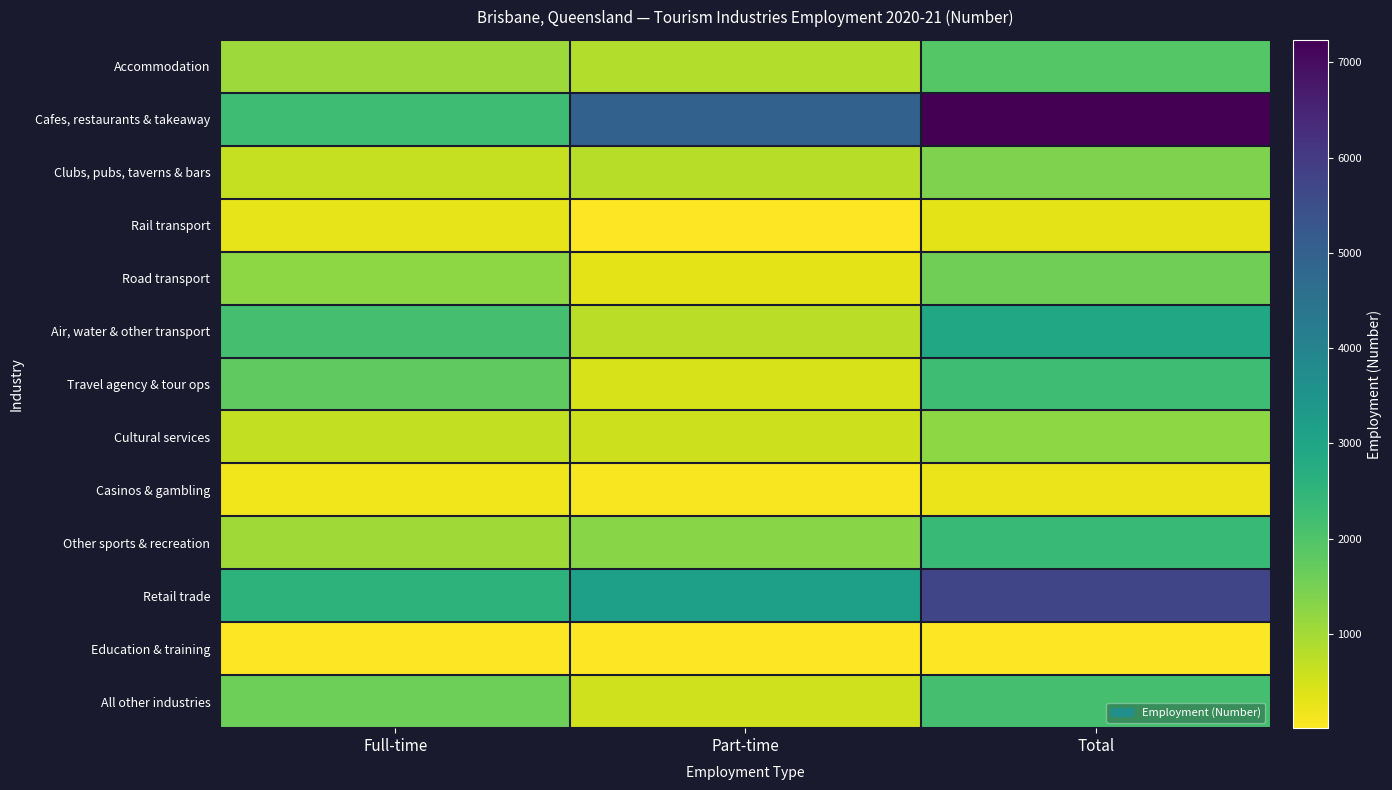

What is the maximum value shown in the chart?

7234.0